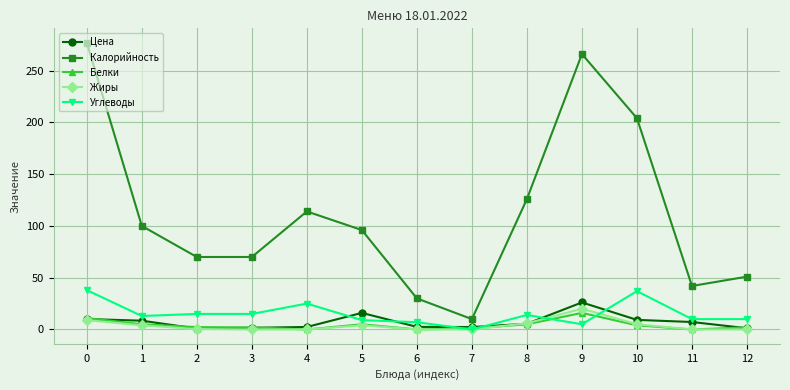

How many lines are shown in the chart?

5